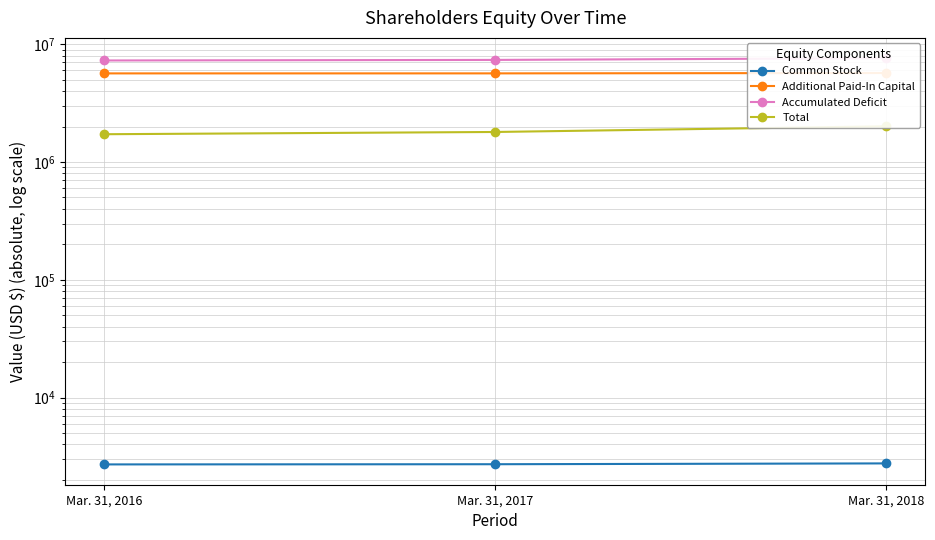

What is the difference between the Common Stock values at Mar. 31, 2017 and Mar. 31, 2016?

10